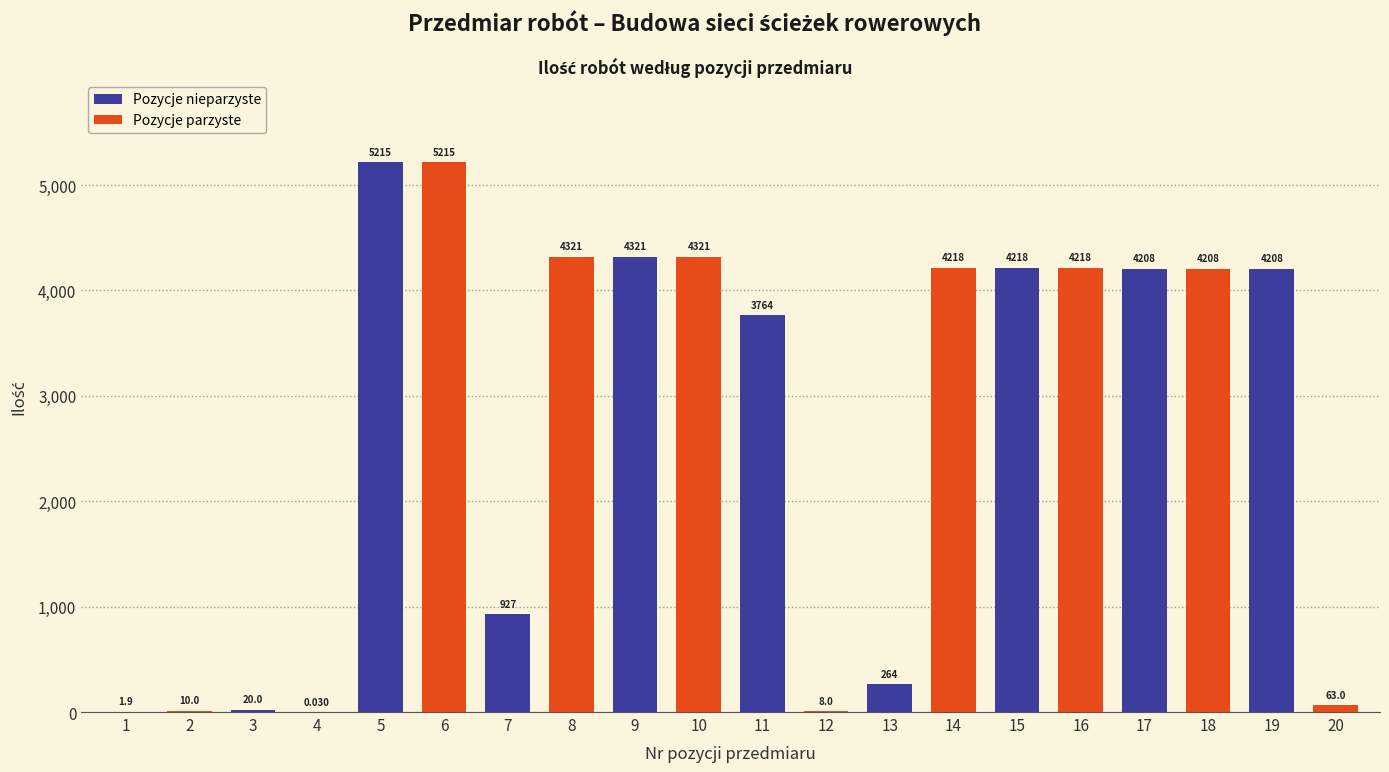

Is the value of Pozycje nieparzyste at 11 greater than the value of Pozycje parzyste at 7?

No